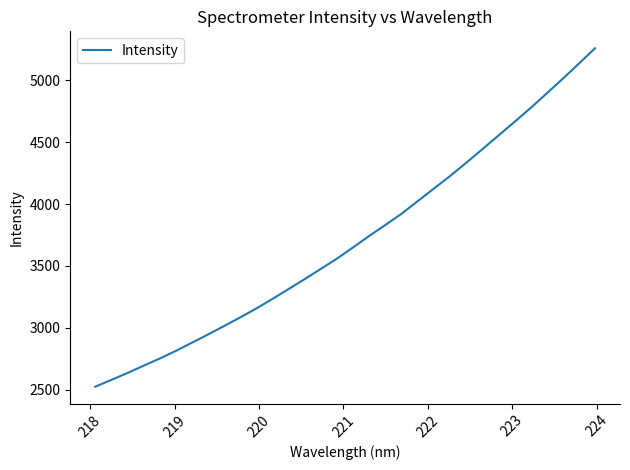

True or false: the data has more than 0 interior local peaks.

False